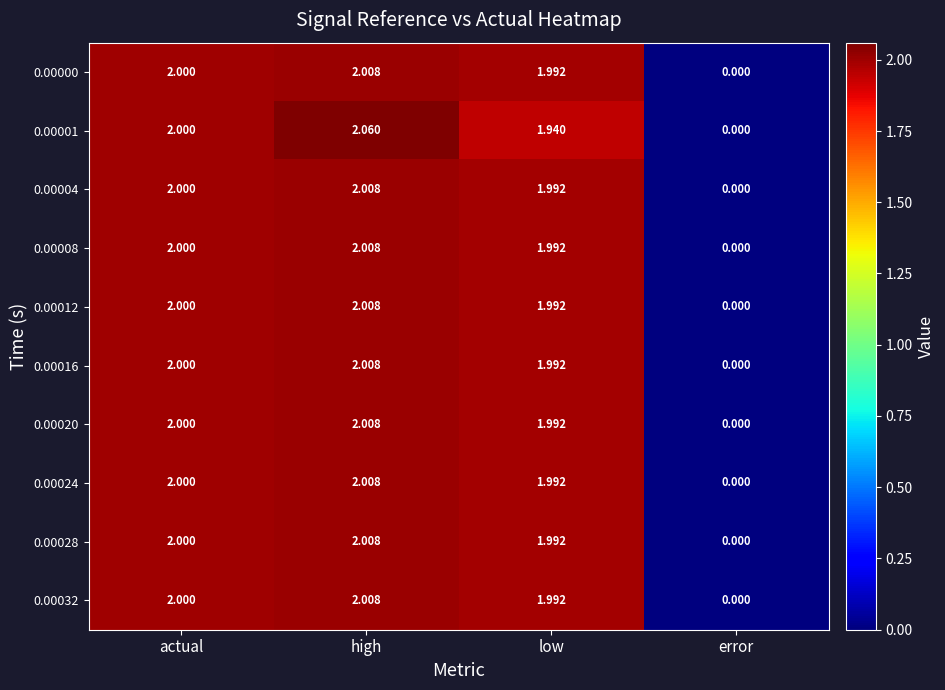

List the labels in order of 0.00008 value, largest first.

high, actual, low, error